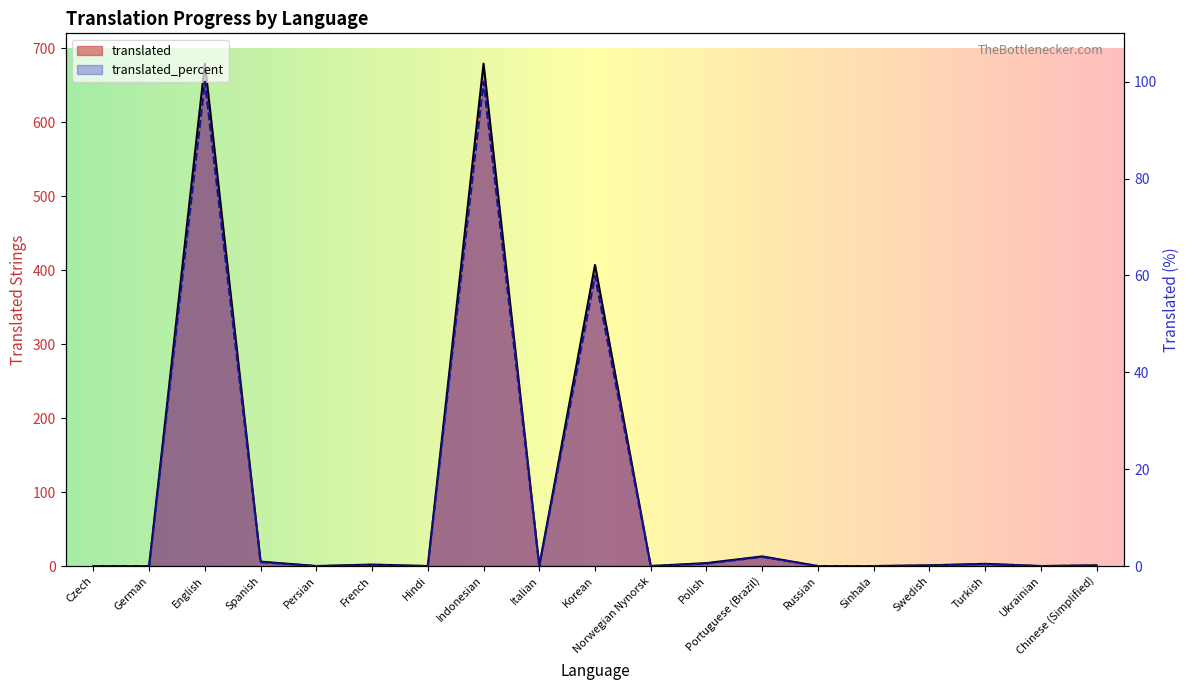

At which category does the chart reach its minimum across all series?

Czech